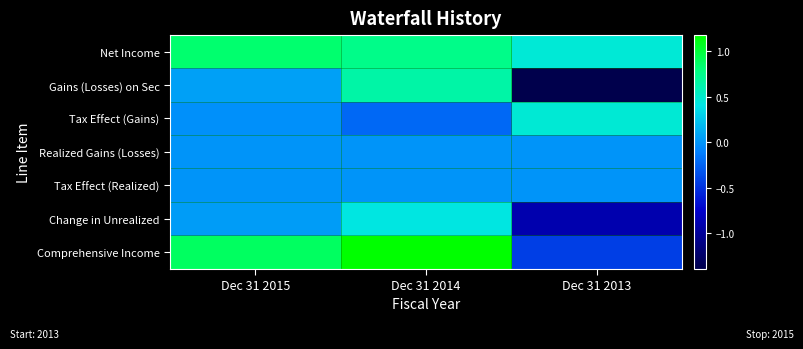

Which has a higher value, Dec 31 2014 or Dec 31 2013?

Dec 31 2014